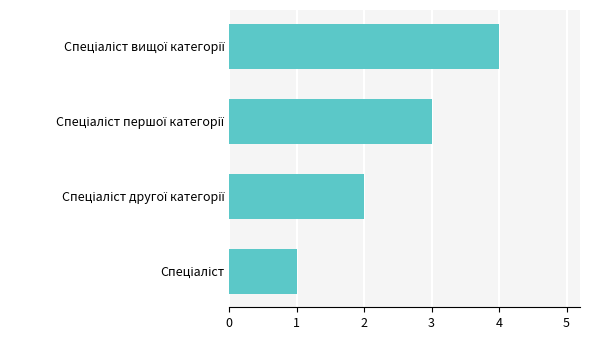

What is the maximum value shown in the chart?

4